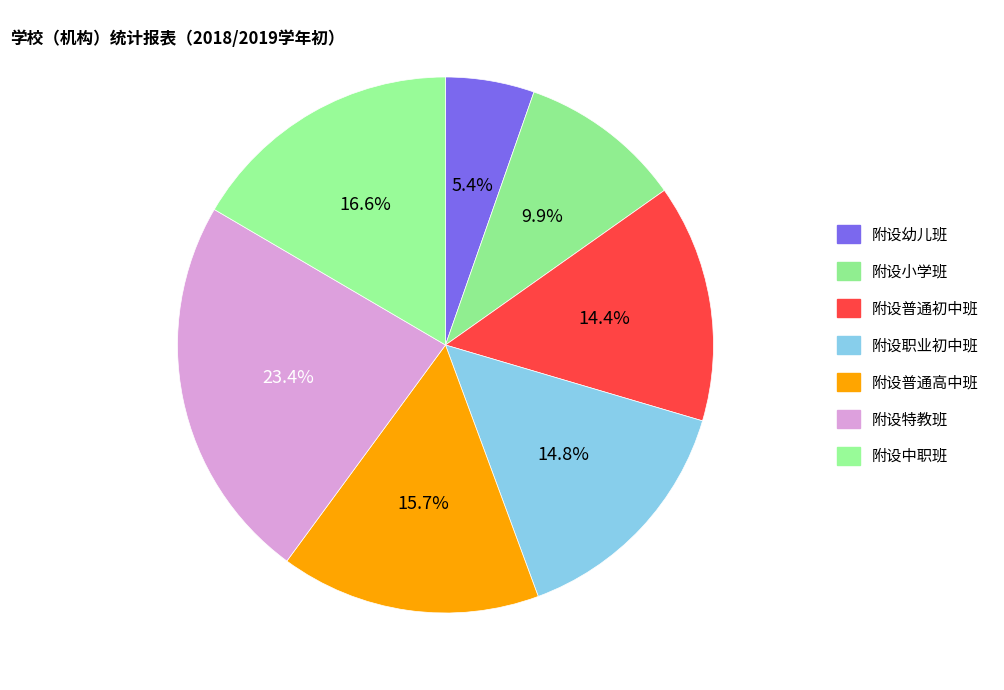

How many slices are in this pie chart?

7